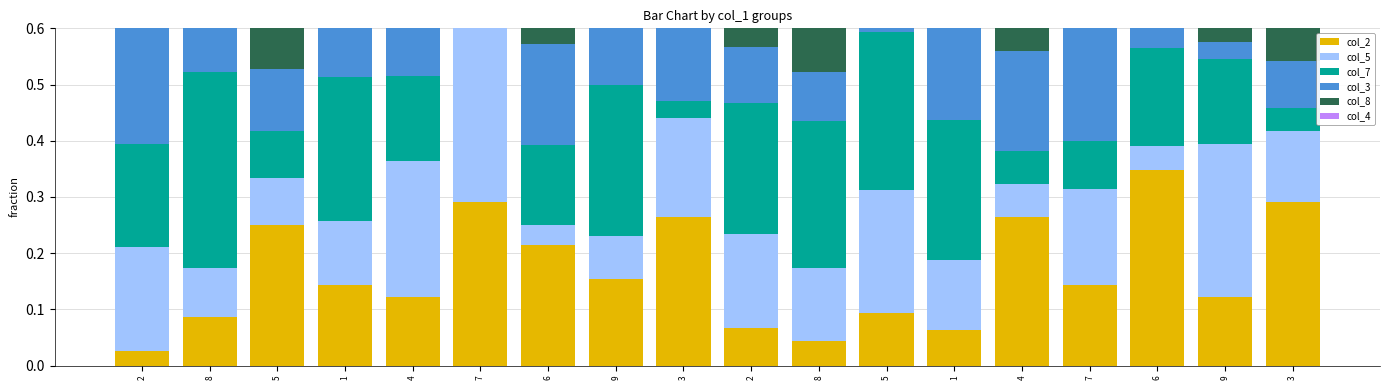

At which label does col_5 reach its minimum?

6